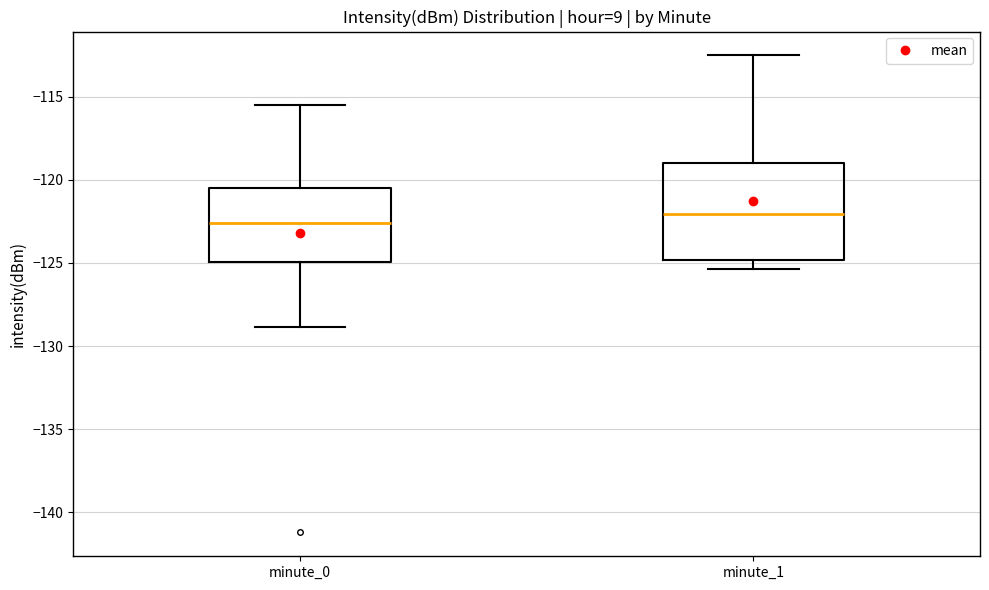

Which box's median line is the highest?

minute_1